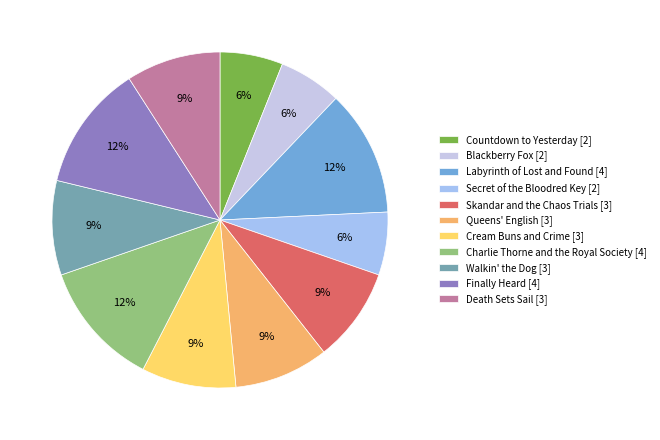

Does any single category account for the majority?

No